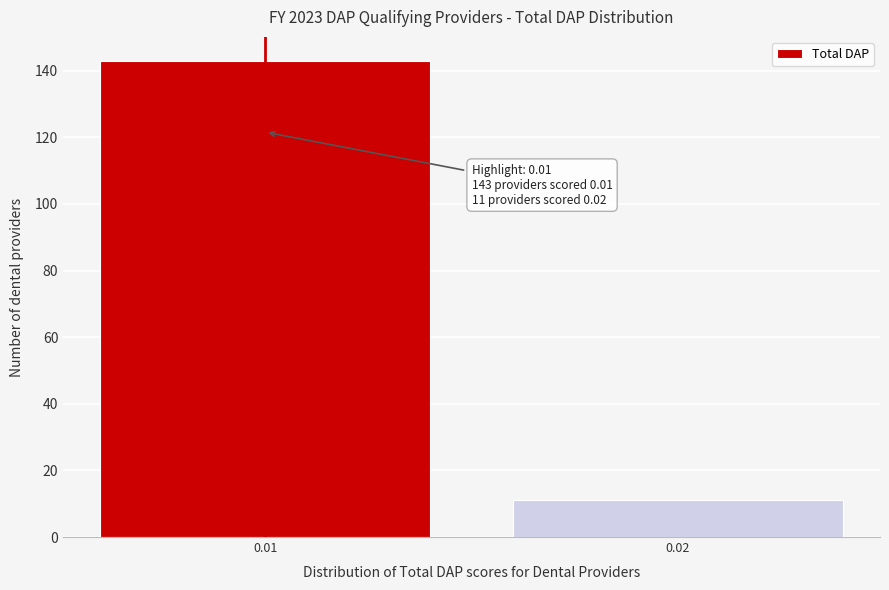

Reading right to left, extract all data points from this chart.

0.02=11	0.01=143